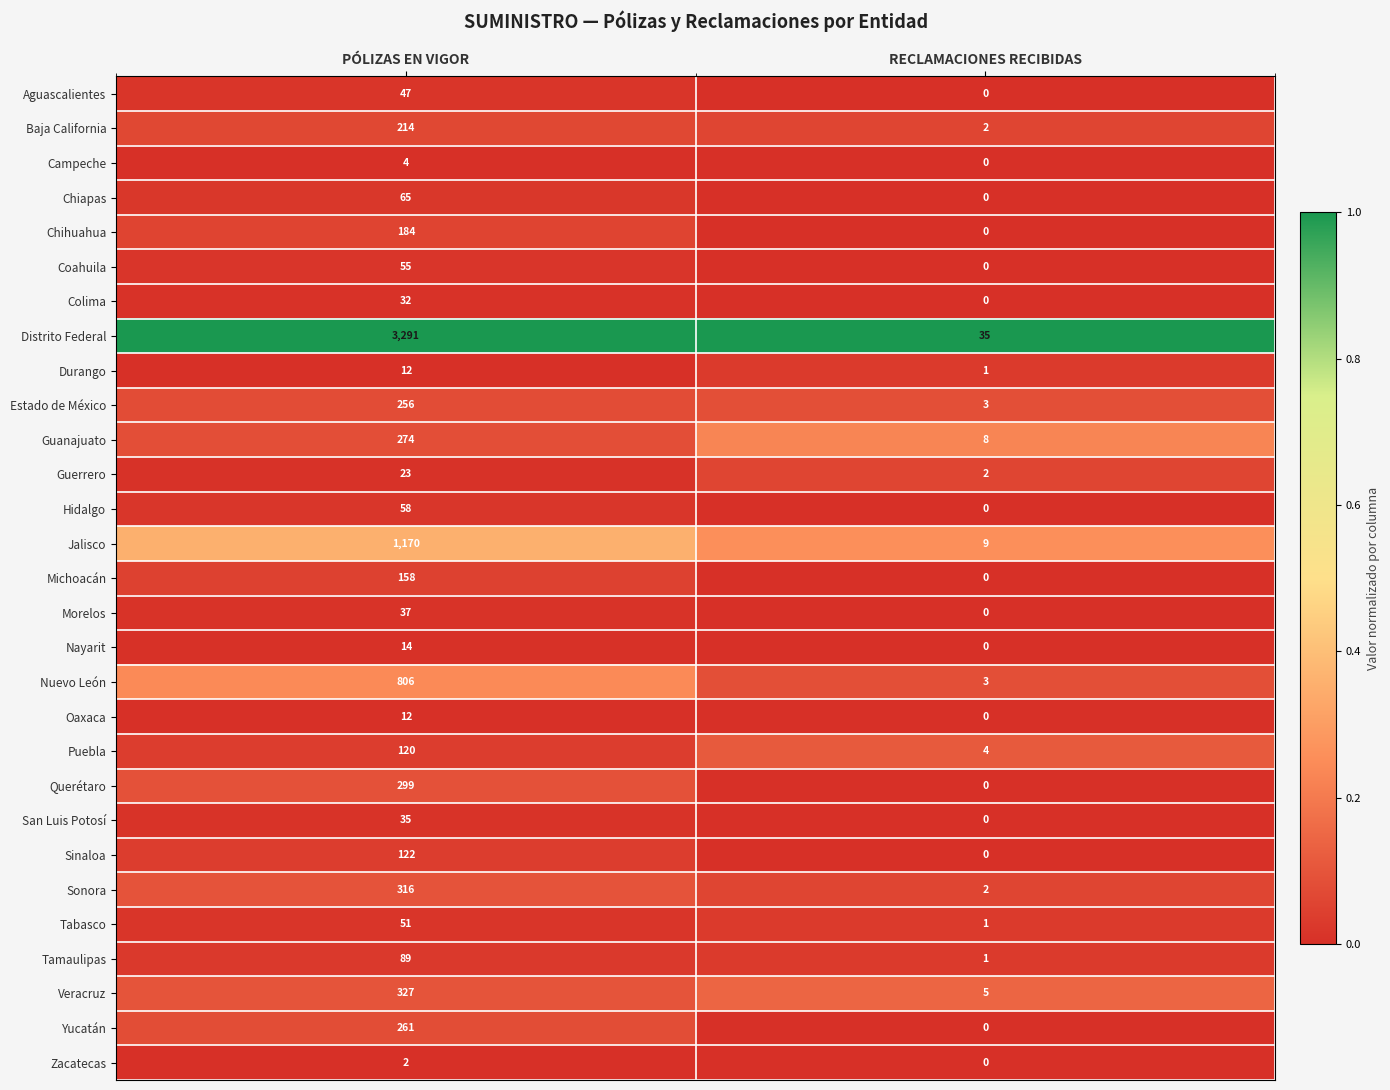

Rank the categories by Querétaro value from lowest to highest.

RECLAMACIONES RECIBIDAS, PÓLIZAS EN VIGOR